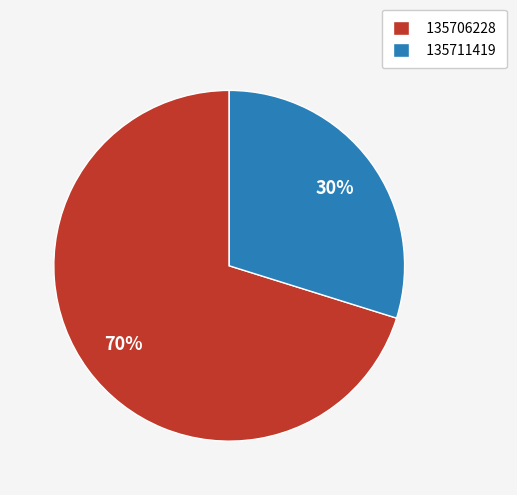

Rank the categories by value from lowest to highest.

135711419, 135706228